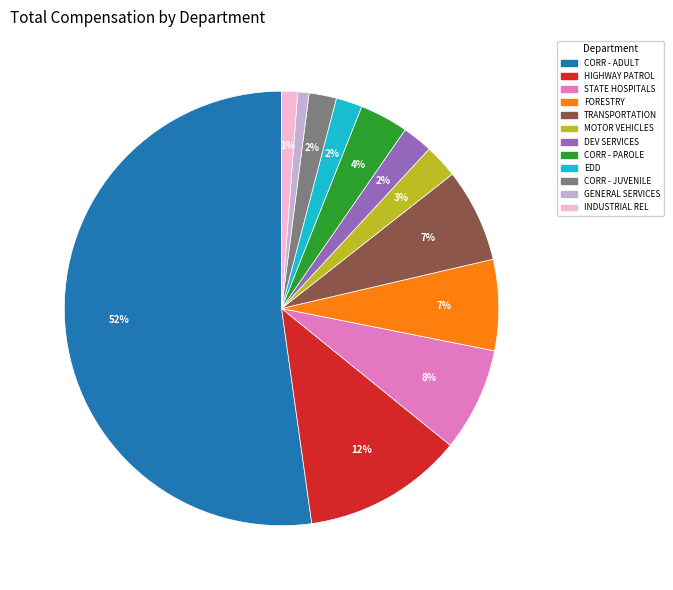

To the nearest percent, what is the average slice percentage?

8%